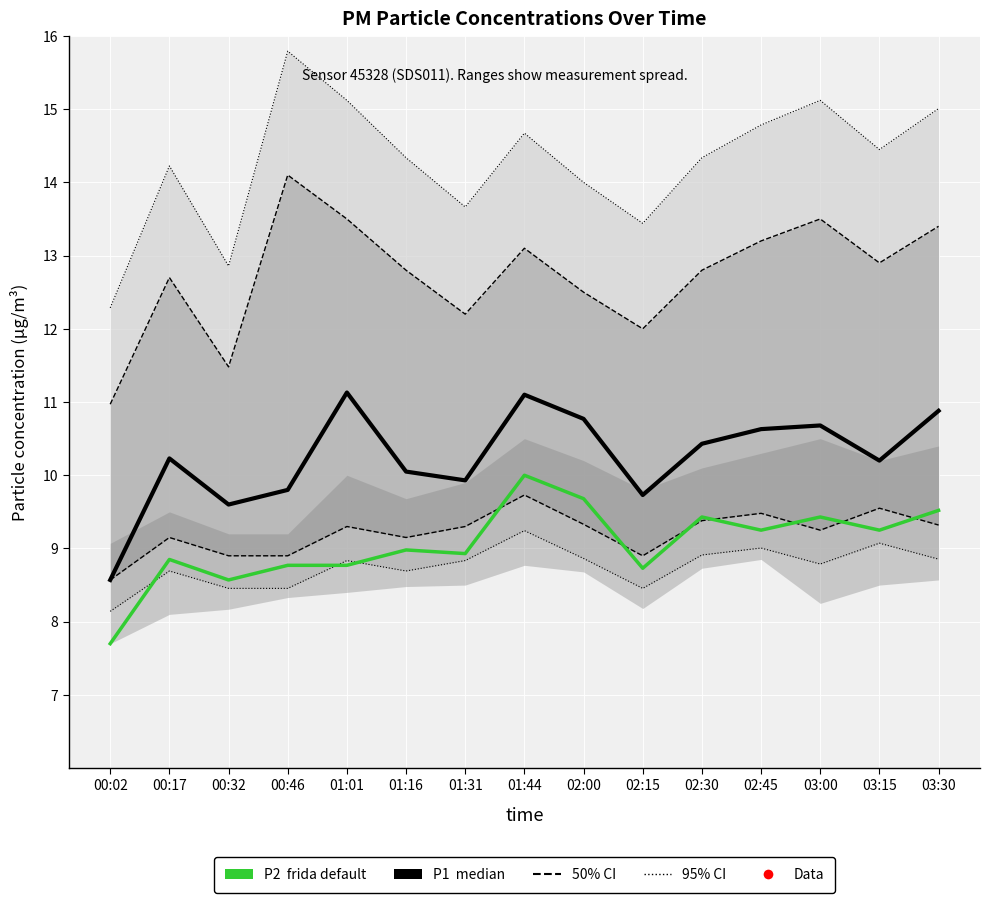

What is the sum of all P2 (frida default) values?

135.9